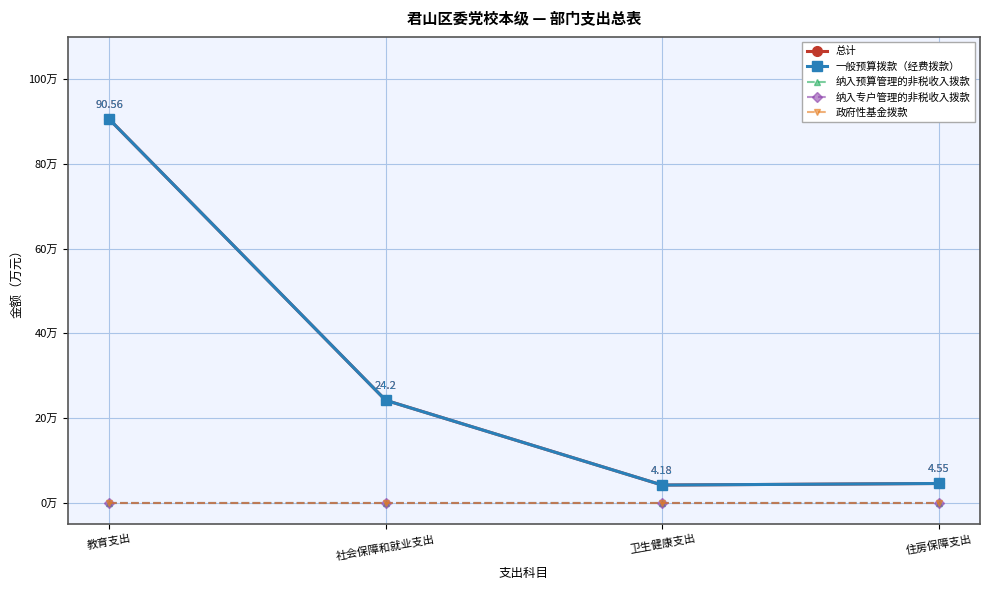

Does the chart display data point markers on the line(s)?

Yes